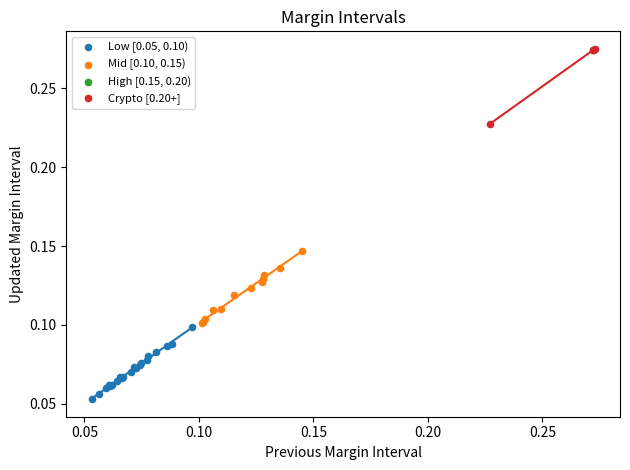

Which series reaches the maximum Y coordinate?

Crypto [0.20+]